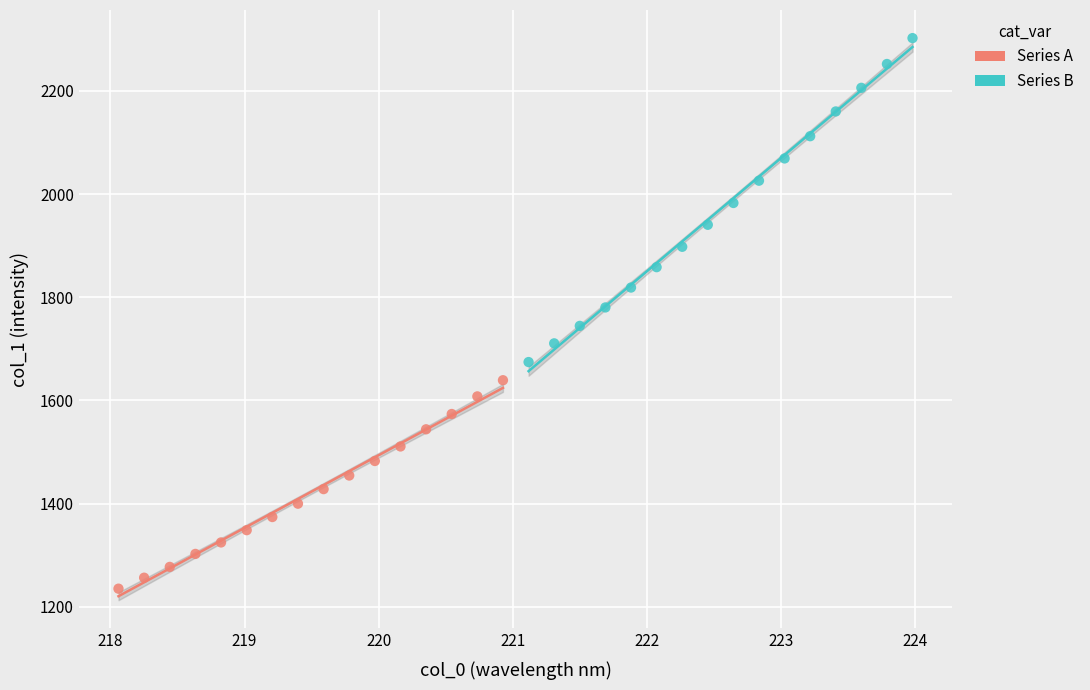

Which series contains the lowest Y value?

Series A